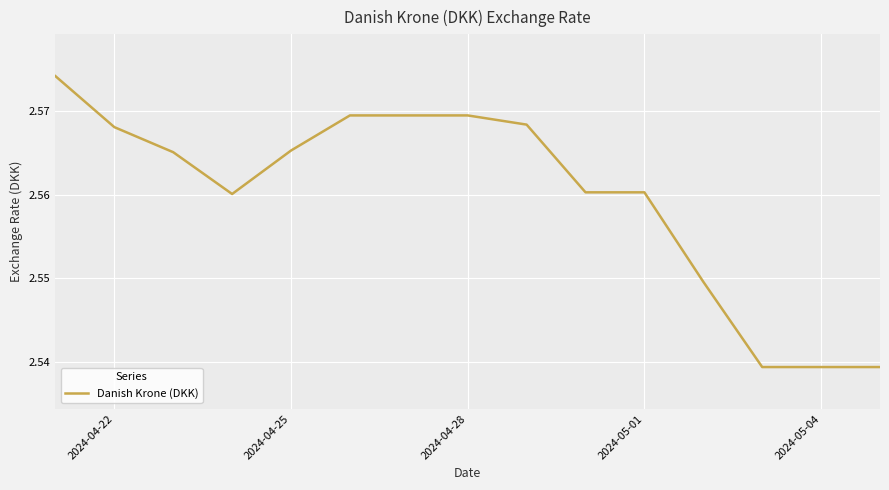

How many series are shown in this chart?

1